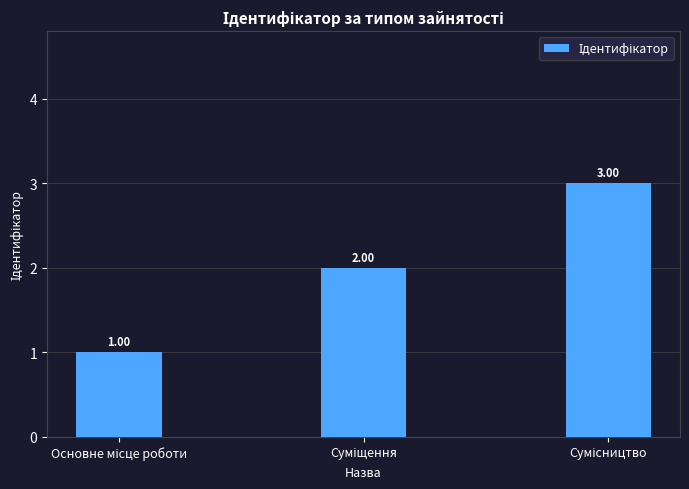

What is the greatest value displayed?

3